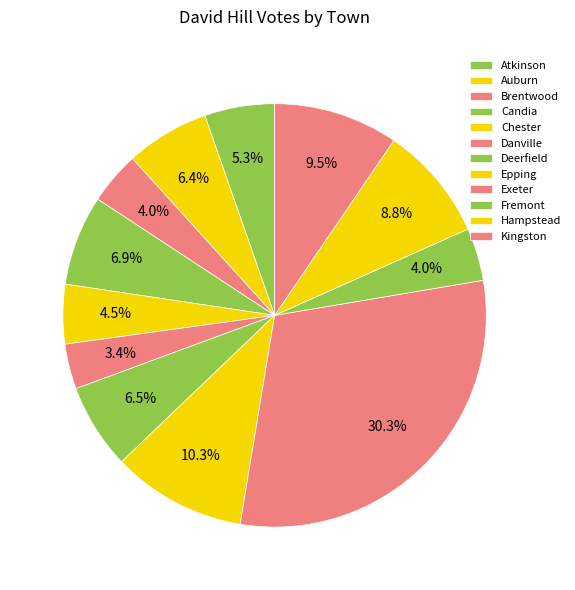

What is the smallest slice in the pie chart?

Danville